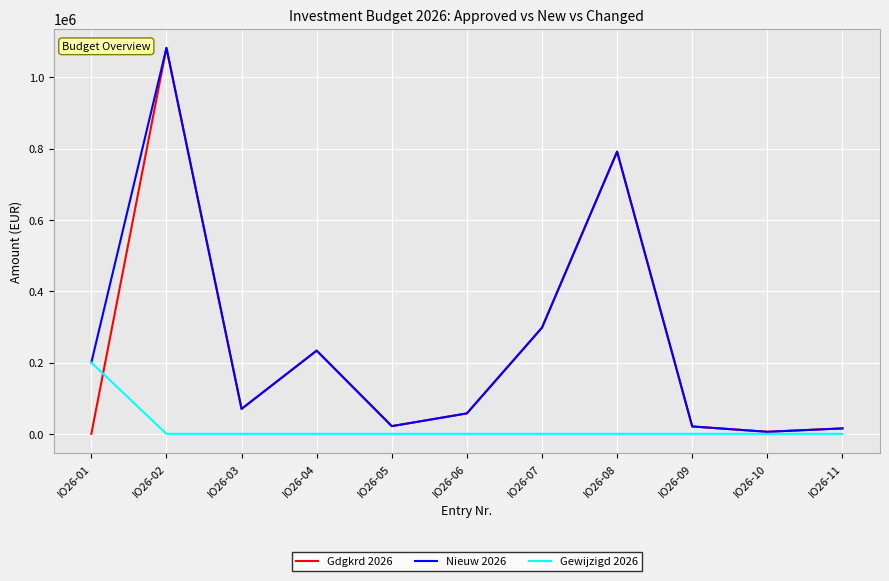

At which category is the sum across all series the highest?

IO26-02